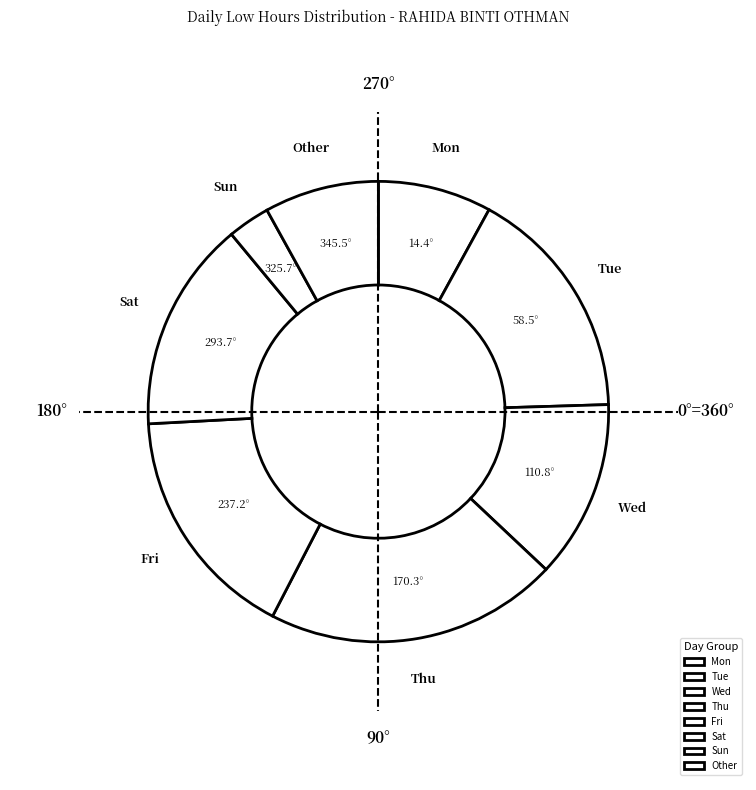

Is Tue the majority of the pie?

No